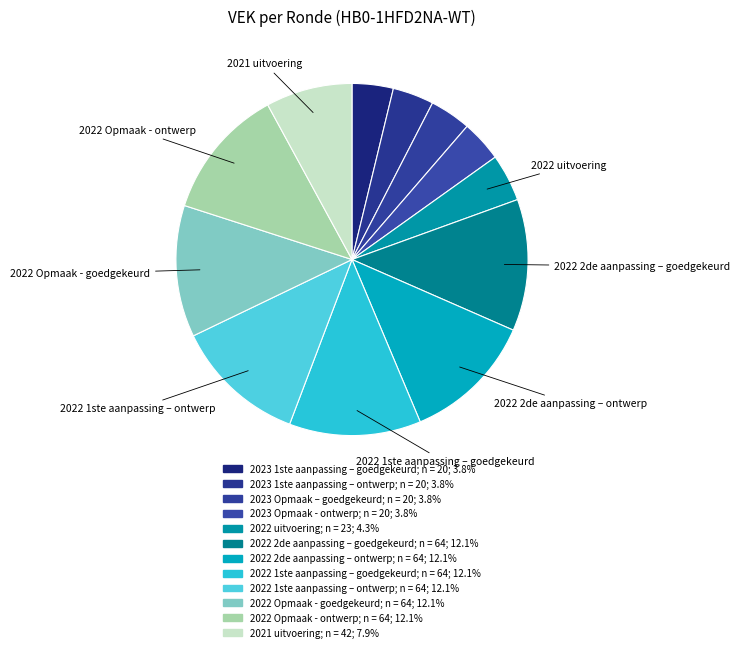

To the nearest percent, what is the difference between the 2021 uitvoering and 2022 Opmaak - ontwerp slice percentages?

4%